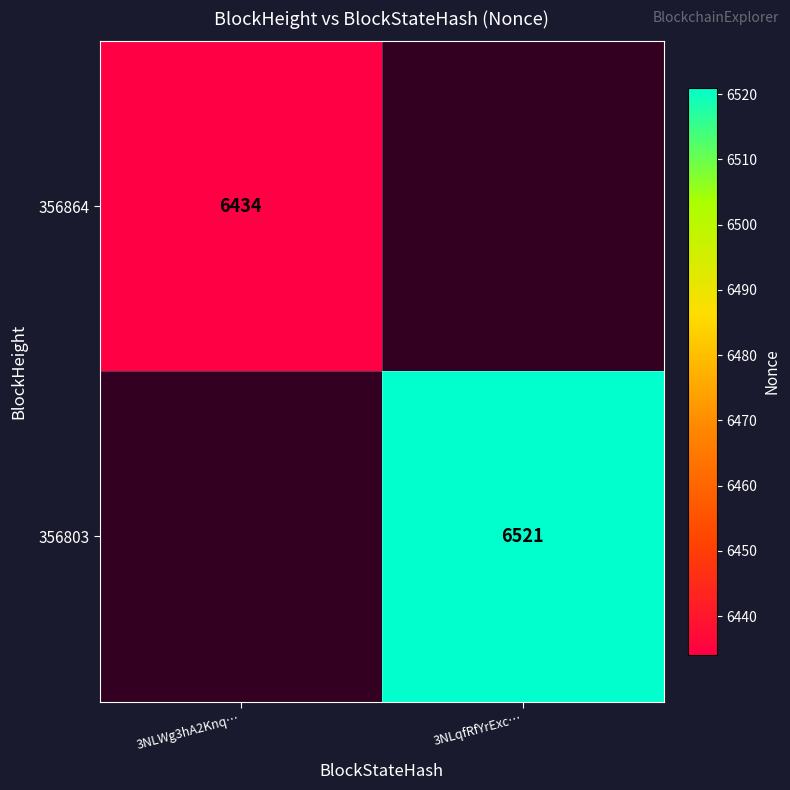

The value of 356803 at 3NLqfRfYrExc… is 11163. True or false?

False